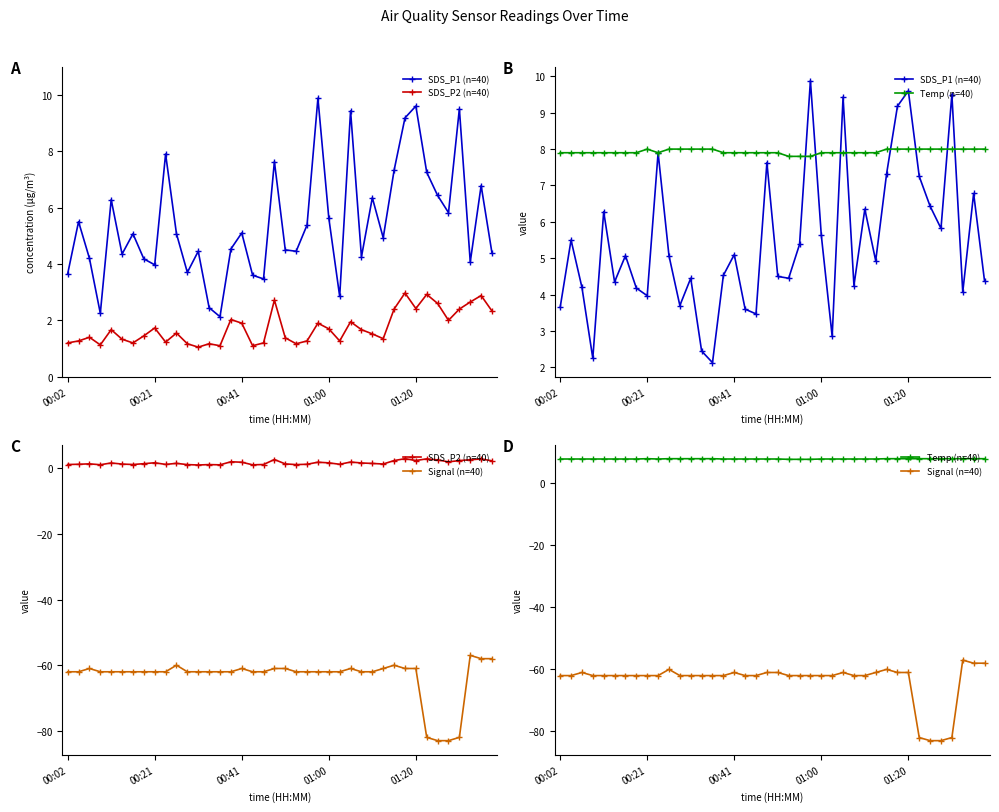

What is the average value of the Signal (n=40) series?

-63.4